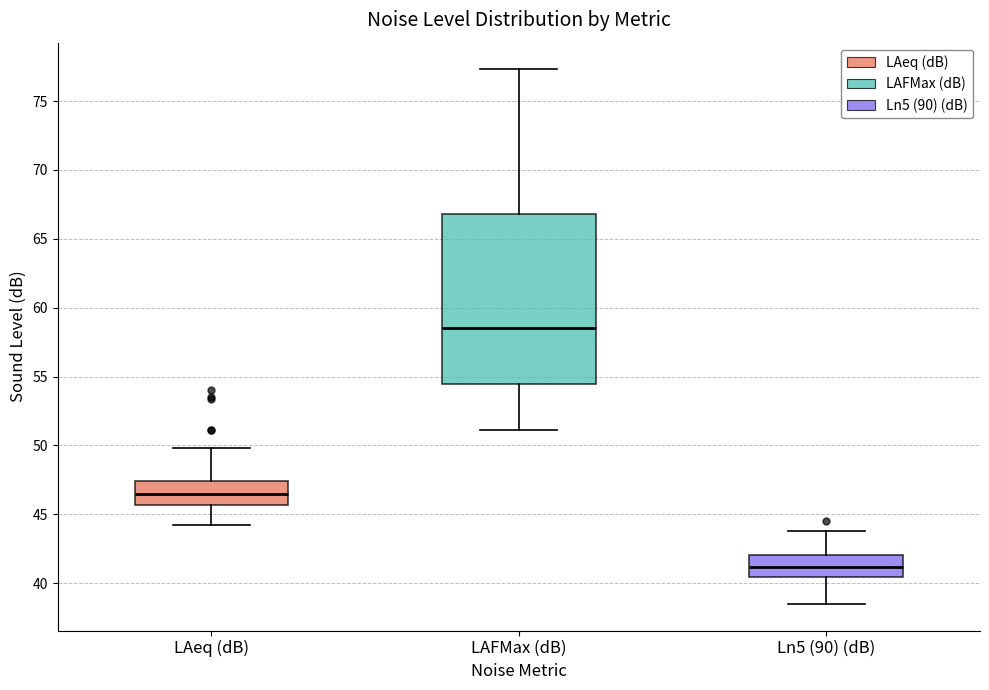

Which box has the lowest median line?

Ln5 (90) (dB)